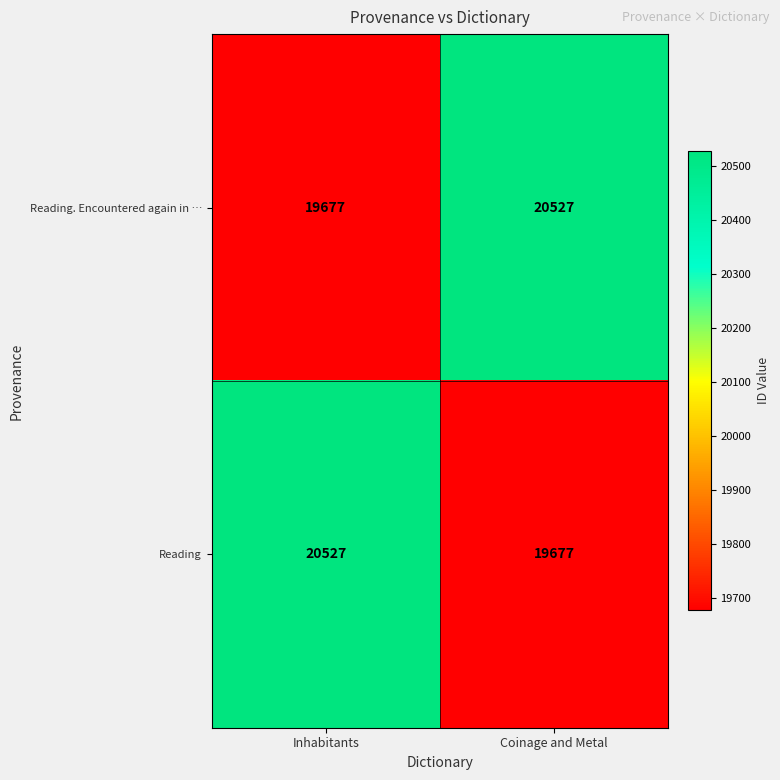

What is the difference between the maximum and minimum values in the Reading. Encountered again in … series?

850